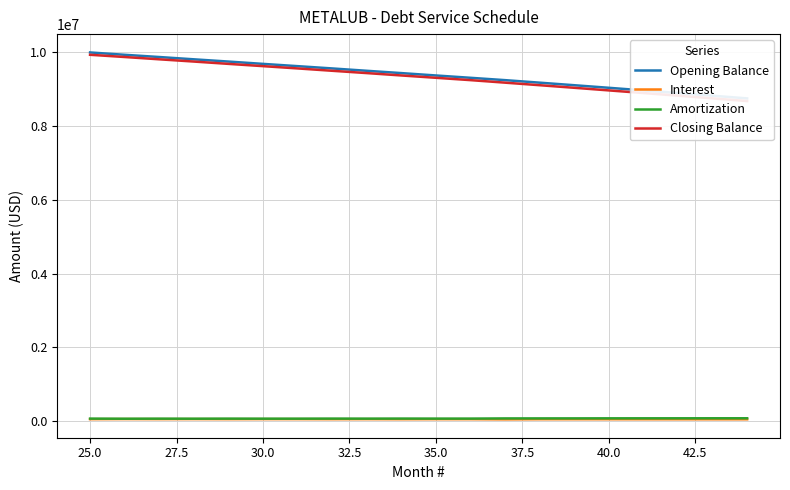

Rank the series at 25.0 from highest to lowest value.

Opening Balance, Closing Balance, Amortization, Interest